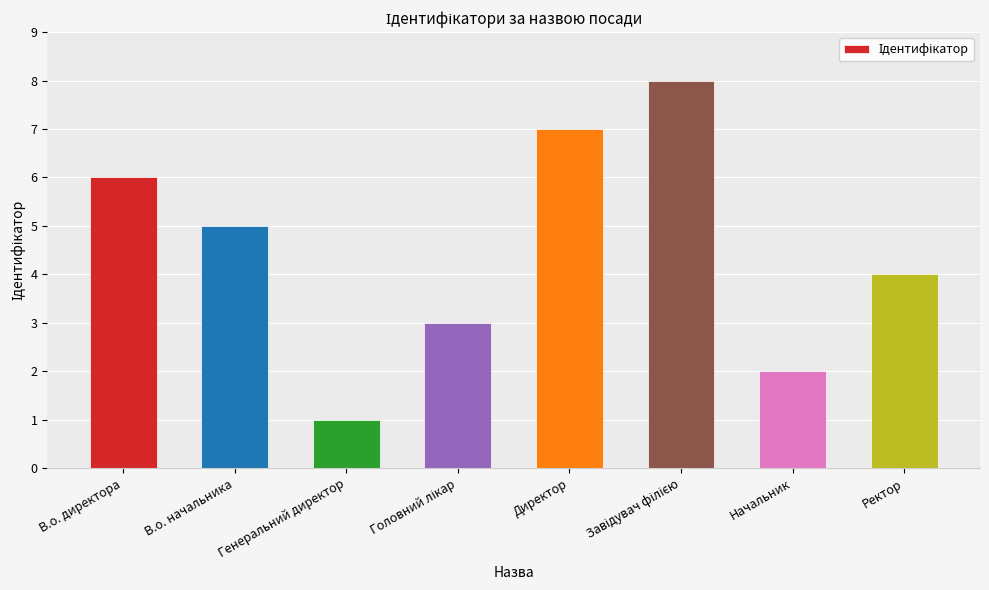

Reading right to left, transcribe all the data shown in this chart.

4	2	8	7	3	1	5	6